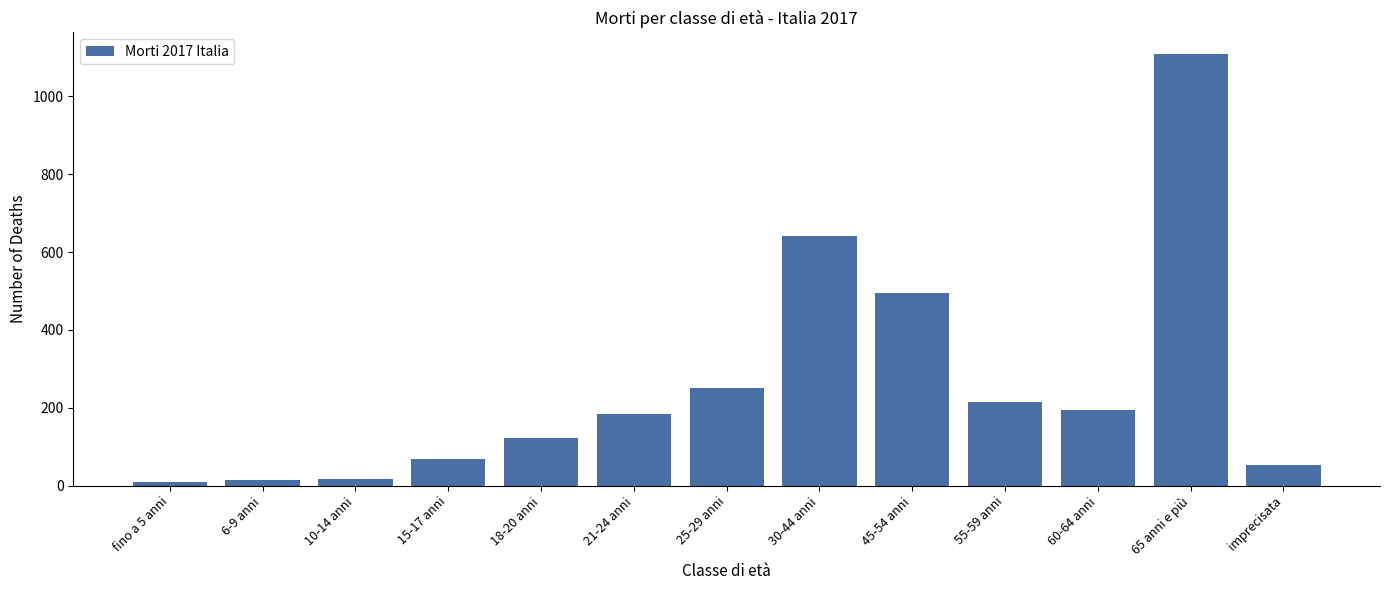

What is the difference between the maximum and minimum values?

1099